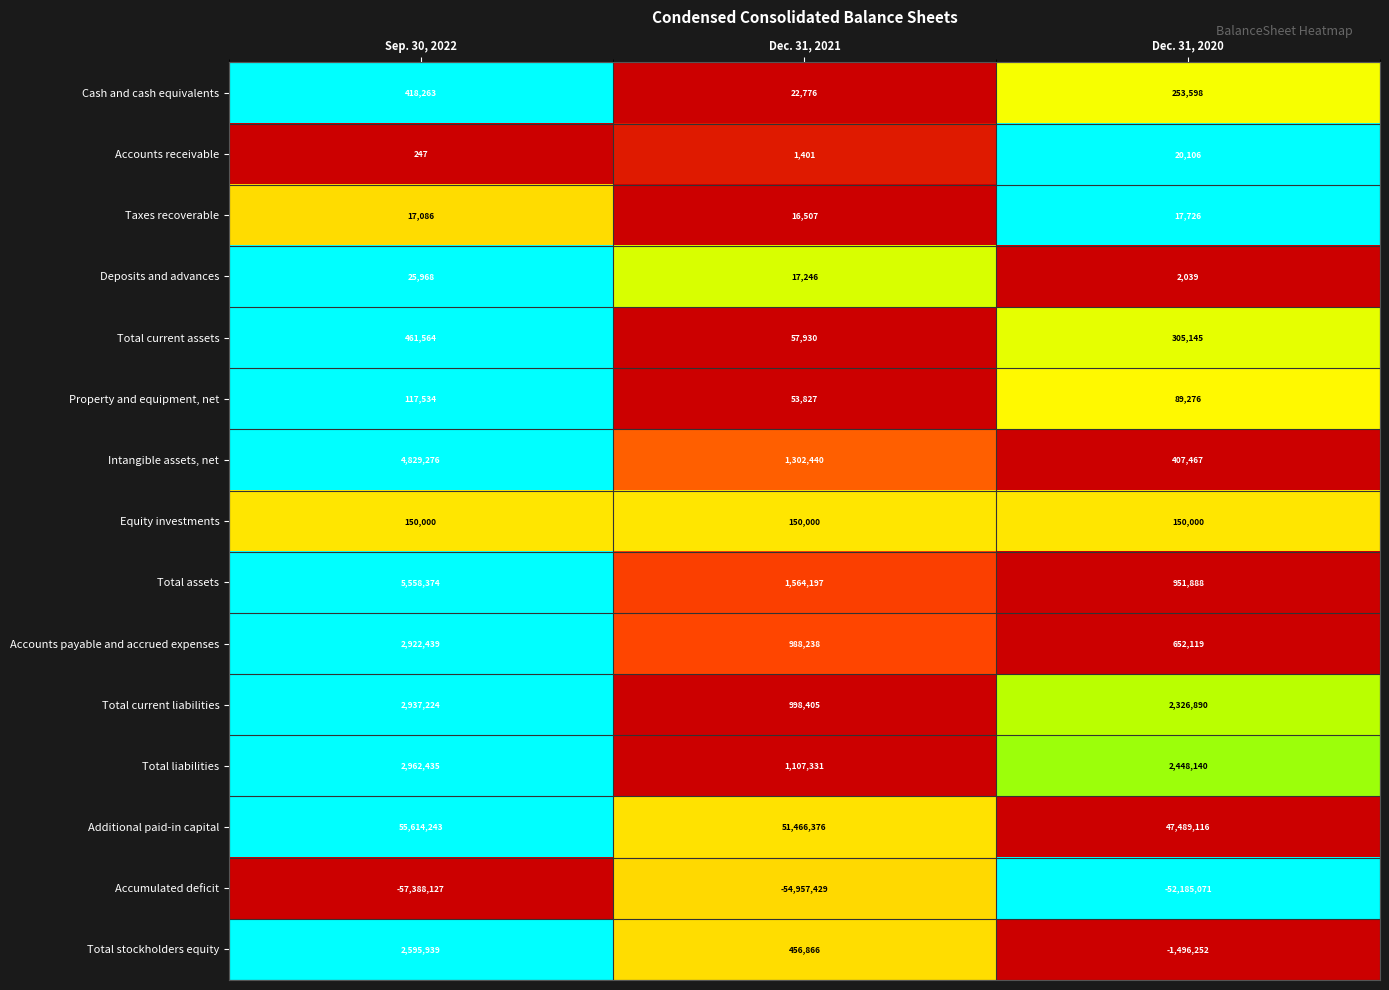

How many series are shown in this chart?

15